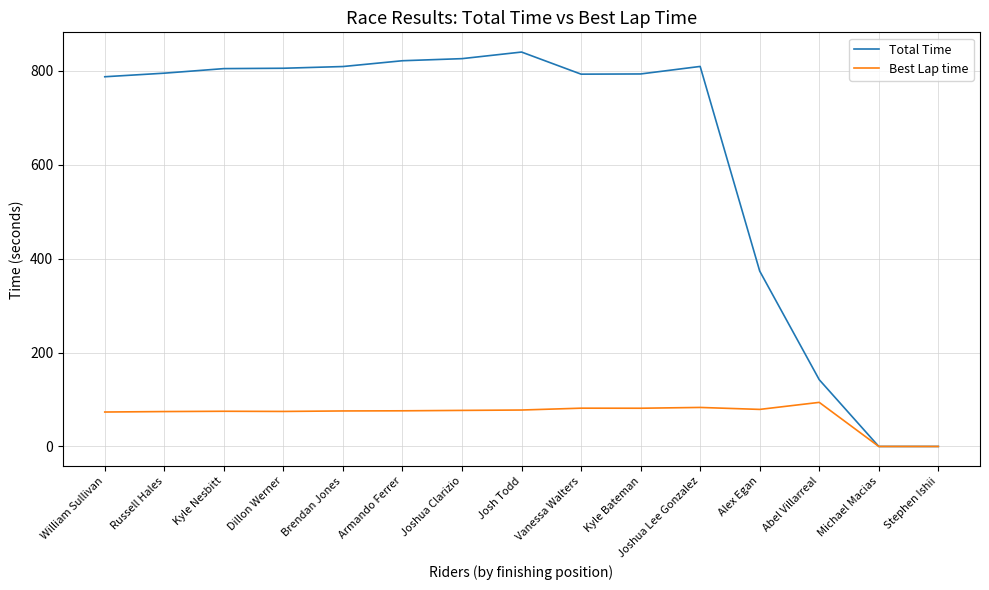

Is it true that Best Lap time equals 74.9 at Kyle Nesbitt?

True